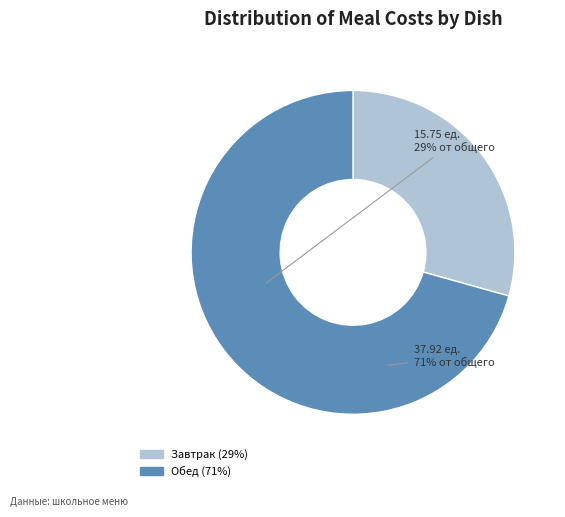

Is there any slice that represents more than half of the pie?

Yes